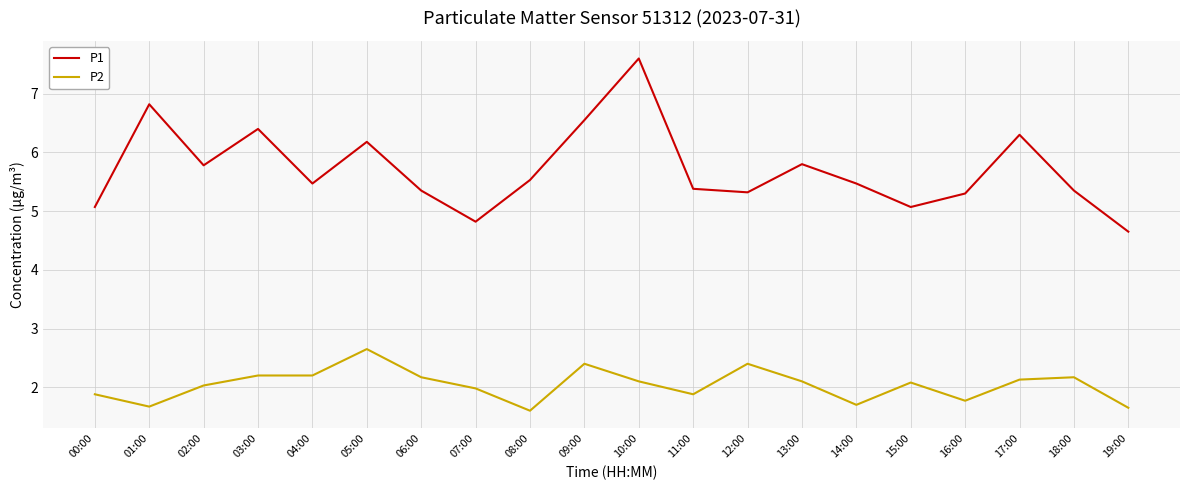

List the series in order of their overall mean, highest first.

P1, P2